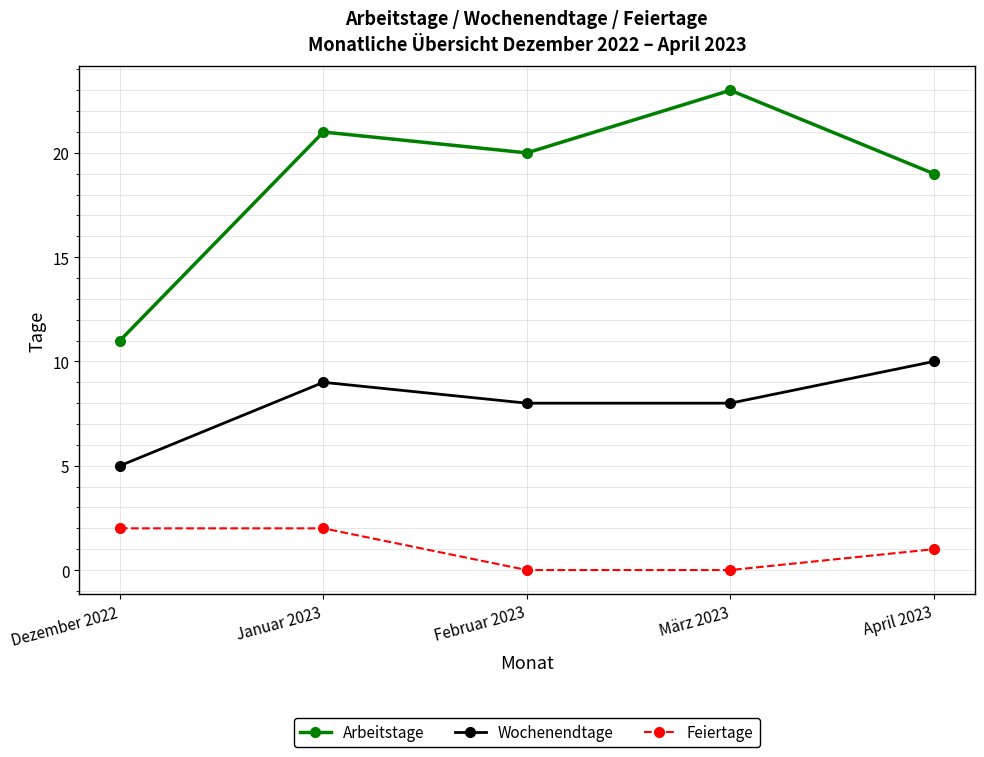

Does the chart display data point markers on the line(s)?

Yes